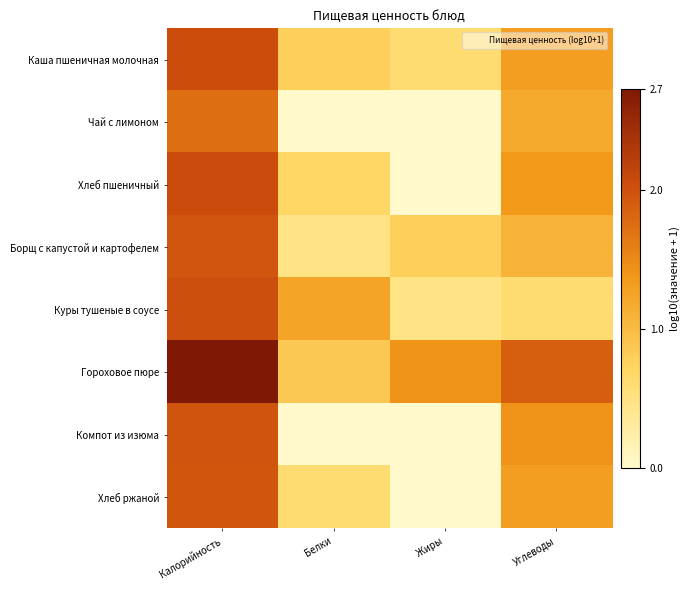

What is the total value across all series at Углеводы?

10.1